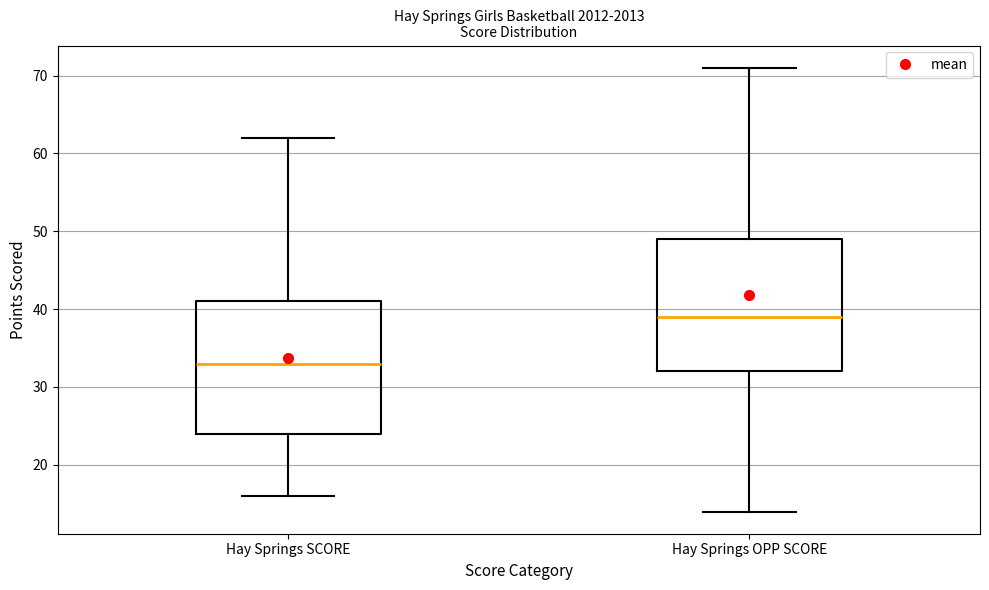

Reading left to right, transcribe this box plot: for each box, give where its median line is, the range the box spans, and where its two whiskers end, as read against the y-axis. The values are not printed on the chart, so give them approximately, as read against the axis.

Hay Springs SCORE: median 33, box 24 to 41, whiskers 16 to 62
Hay Springs OPP SCORE: median 39, box 32 to 49, whiskers 14 to 71